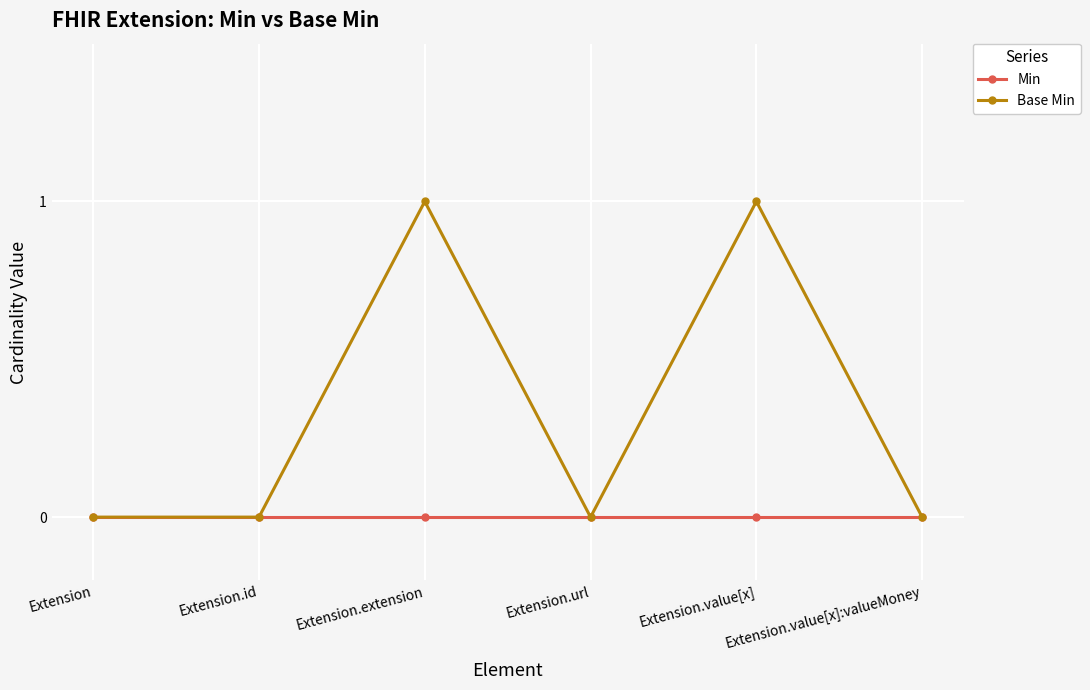

Rank the series by their maximum value, from lowest to highest.

Min, Base Min